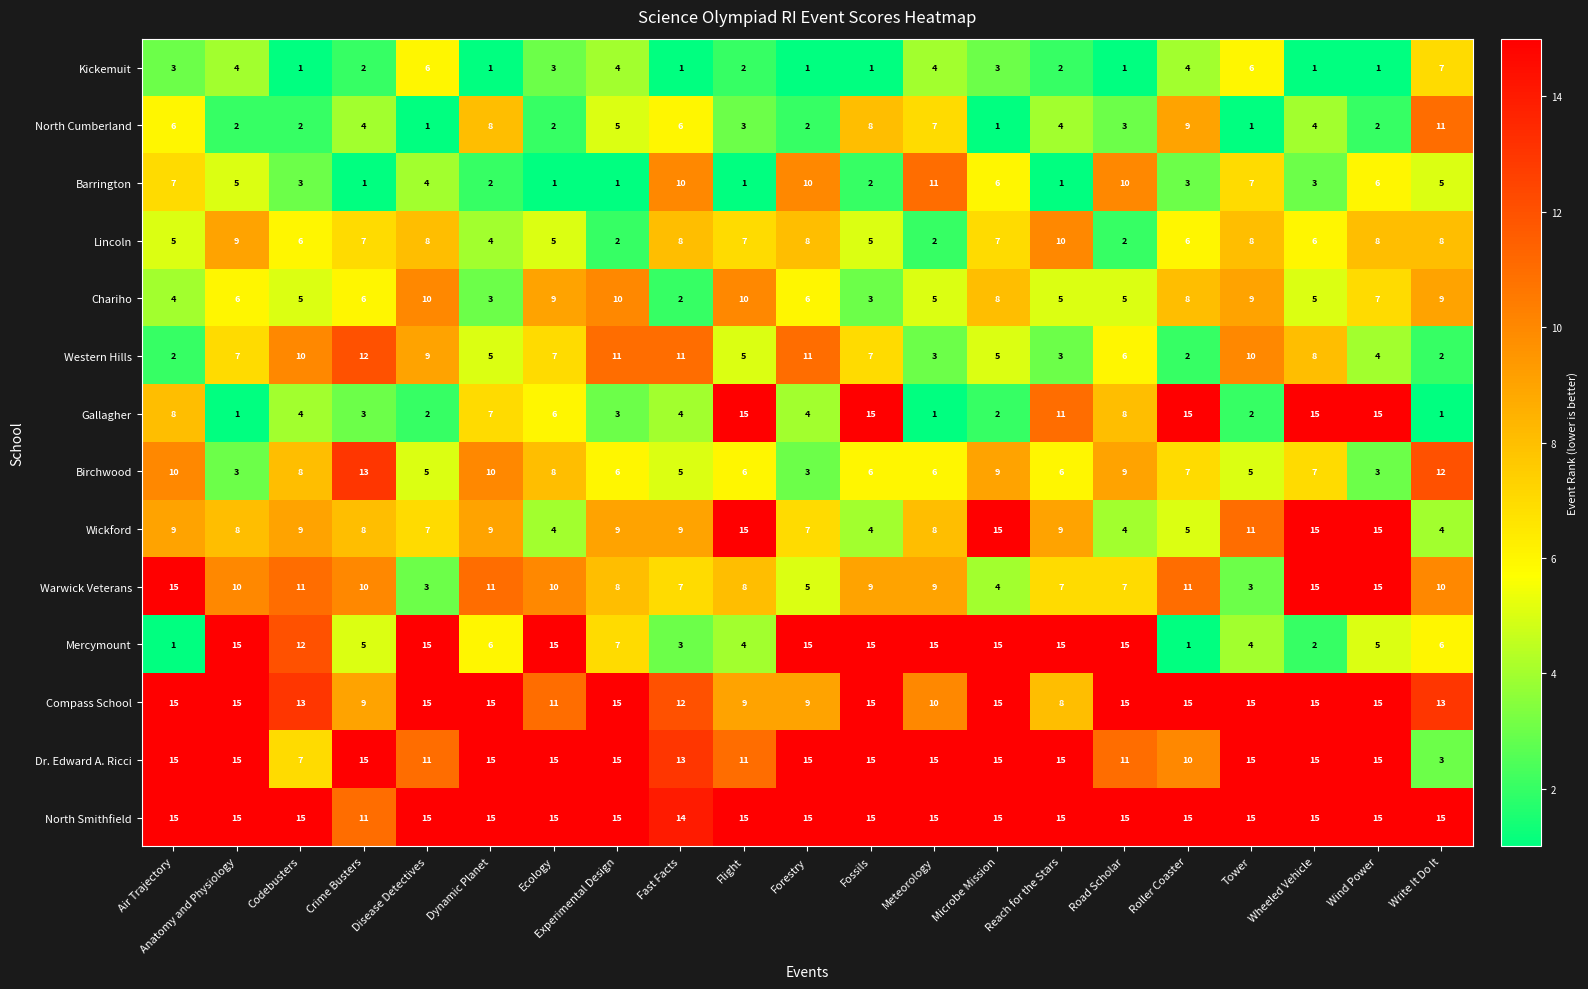

What is the maximum value shown in the chart?

15